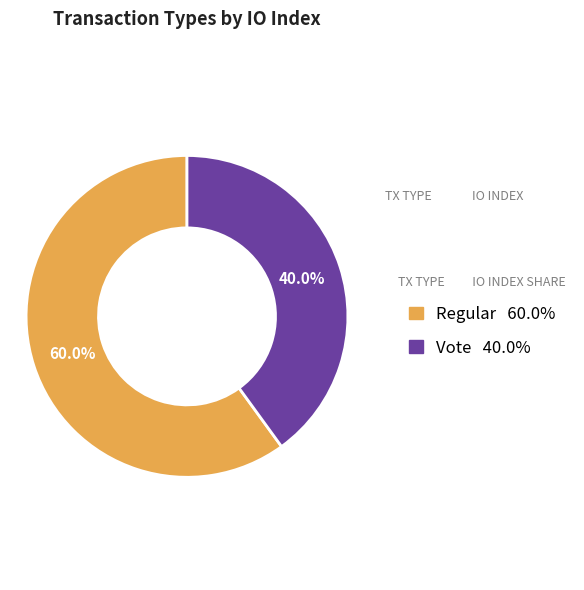

Is the sum of Regular and Vote greater than half?

Yes